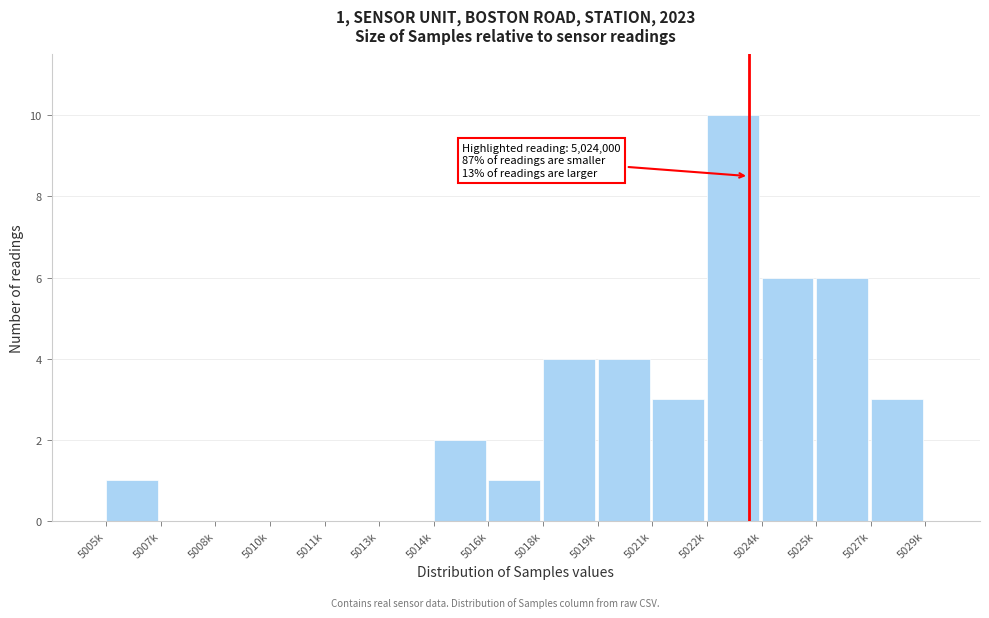

Reading left to right, list all the values displayed in this chart.

5005k=1	5007k=0	5008k=0	5010k=0	5011k=0	5013k=0	5014k=2	5016k=1	5018k=4	5019k=4	5021k=3	5022k=10	5024k=6	5025k=6	5027k=3